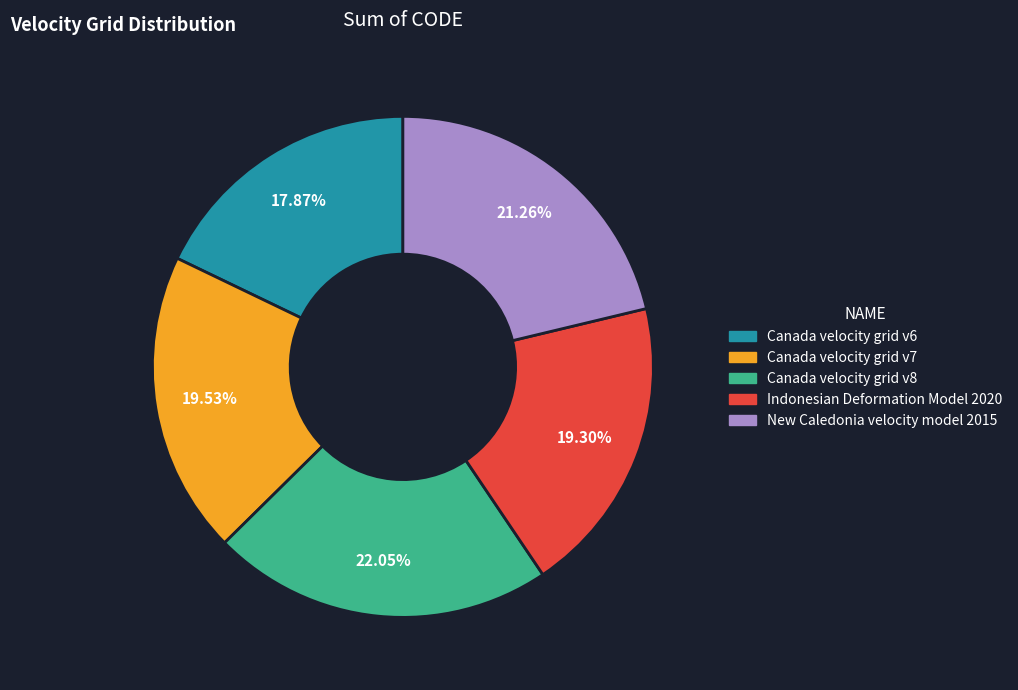

What percentage is the Canada velocity grid v7 slice, to the nearest percent?

20%